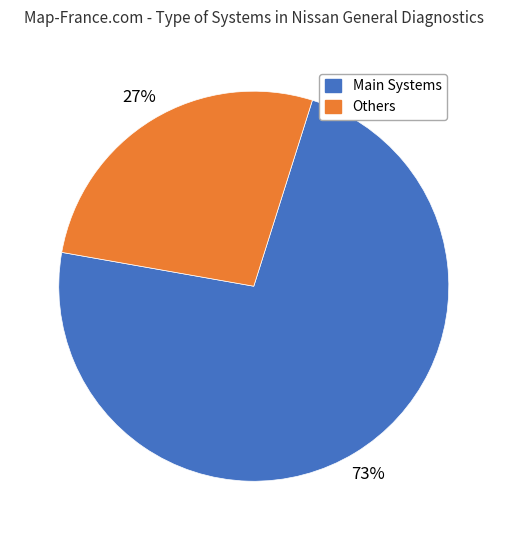

Does any single category account for the majority?

Yes